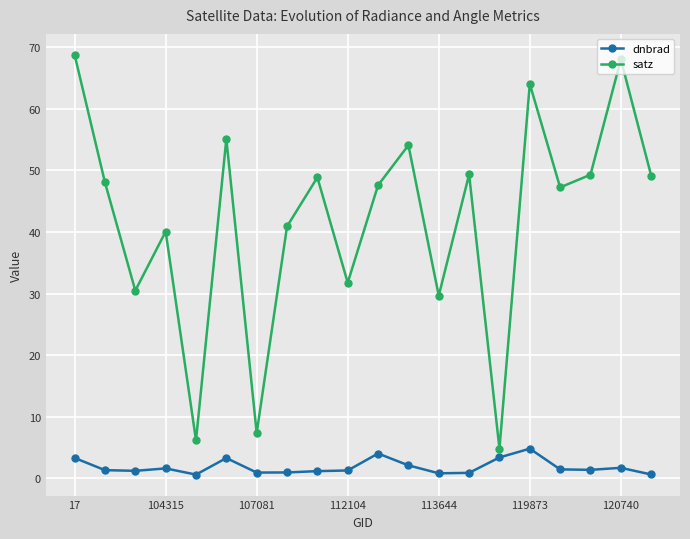

What is the highest value of the dnbrad series?

4.8